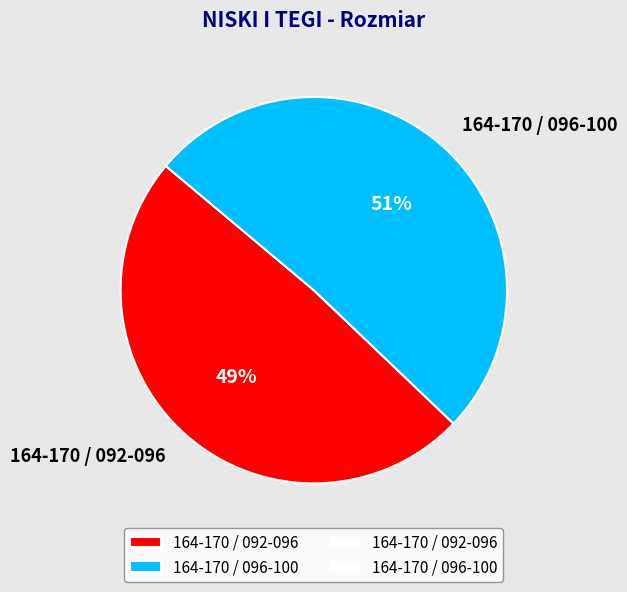

Between 164-170 / 092-096 and 164-170 / 096-100, which is larger?

164-170 / 096-100